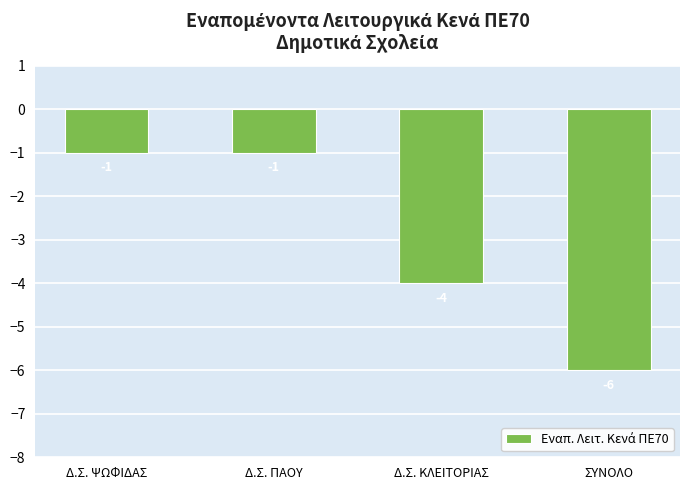

Reading right to left, what are all the values shown in this chart?

ΣΥΝΟΛΟ=-6	Δ.Σ. ΚΛΕΙΤΟΡΙΑΣ=-4	Δ.Σ. ΠΑΟΥ=-1	Δ.Σ. ΨΩΦΙΔΑΣ=-1